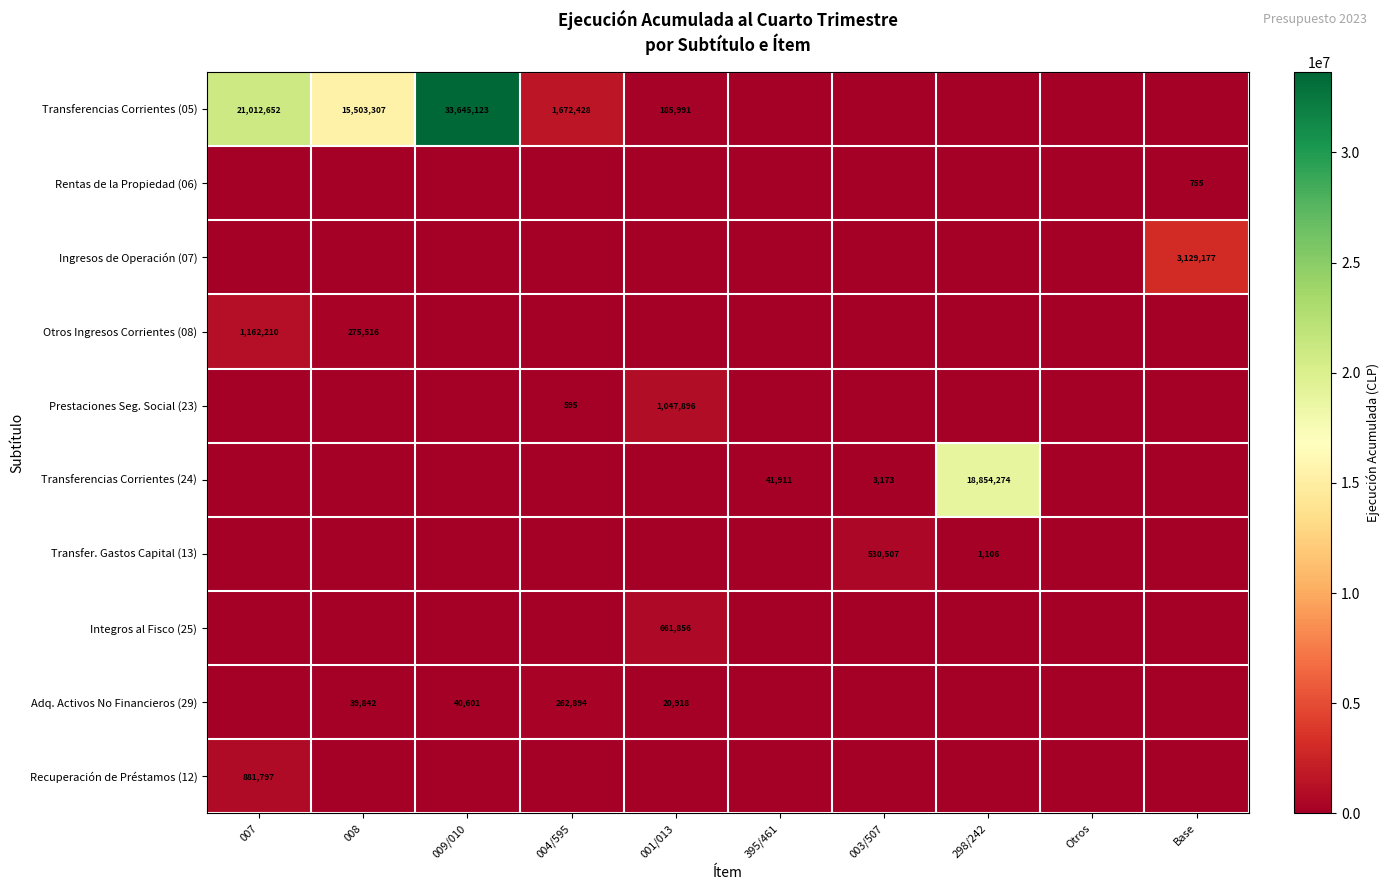

True or false: Rentas de la Propiedad (06) has a value of 364 at Base.

False